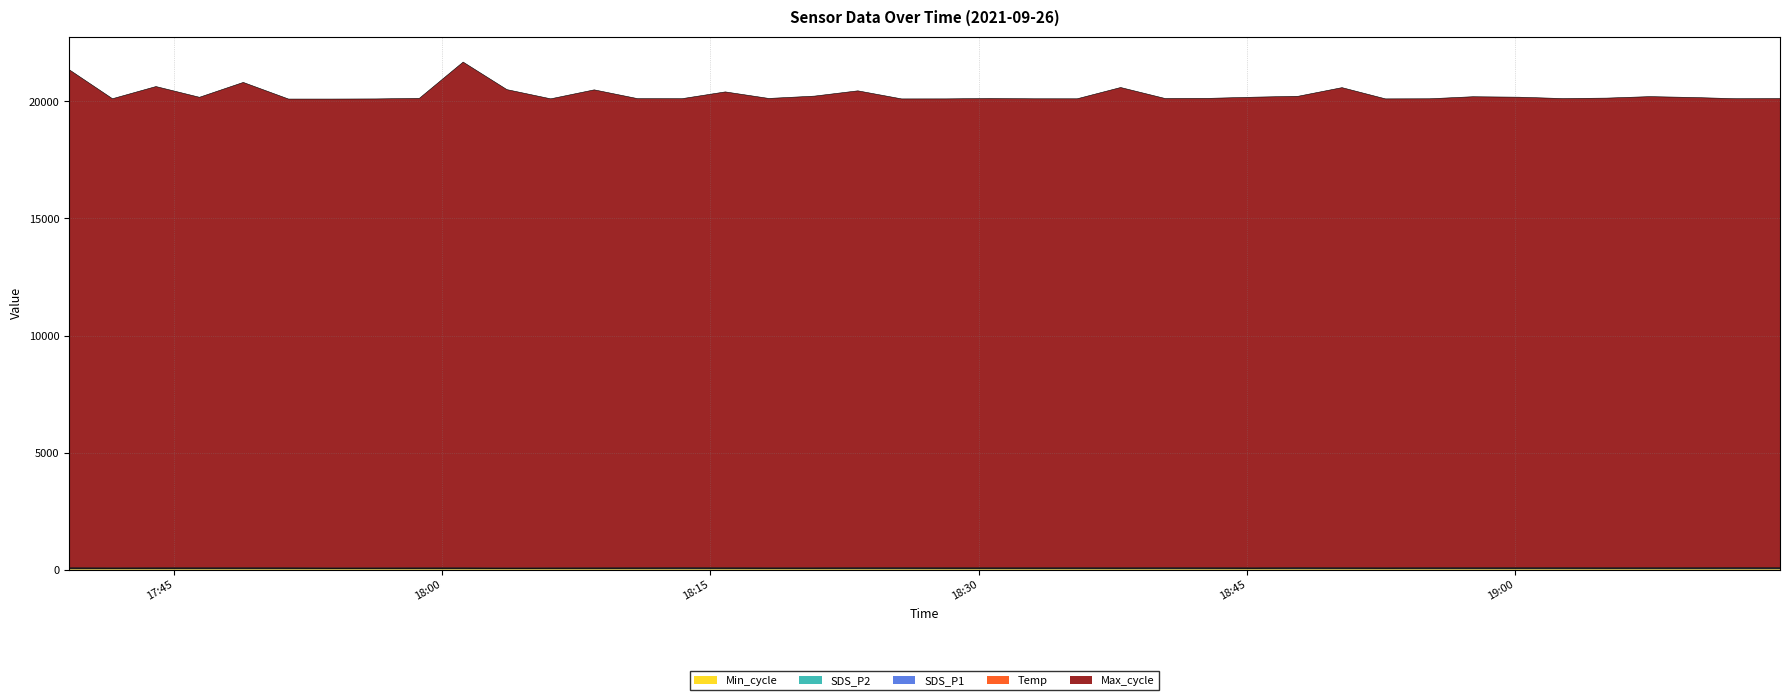

How many data points in Max_cycle are above 20130?

21